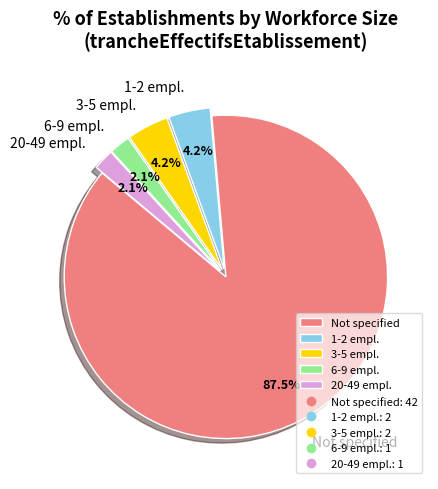

Combined, do 20-49 empl. and 3-5 empl. account for over 50%?

No